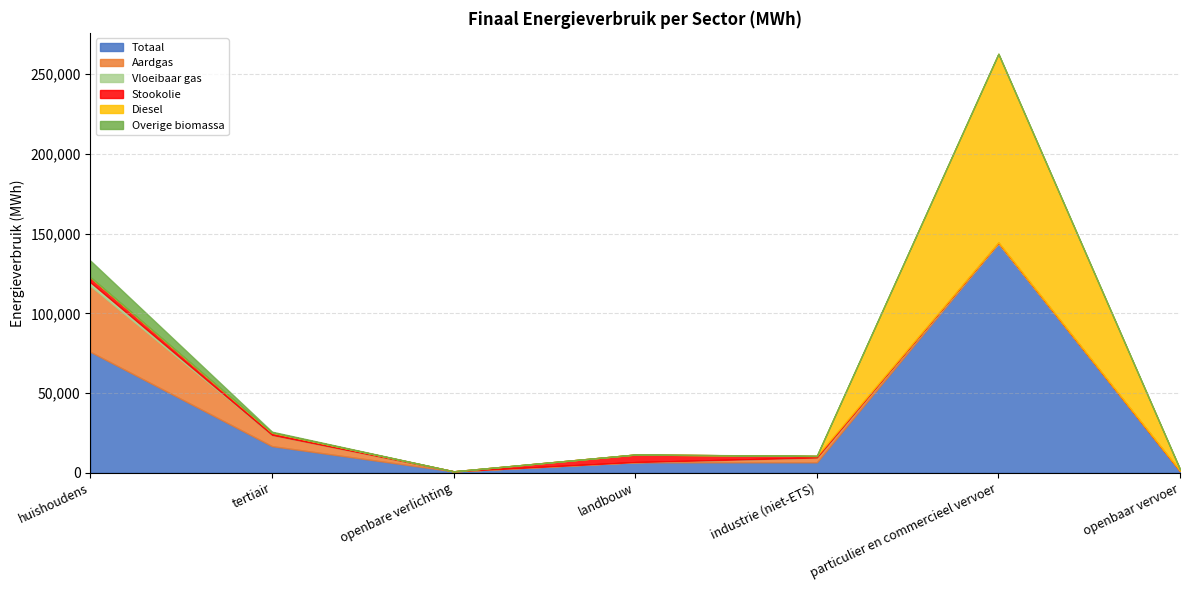

Which category has the lowest value across all series?

openbare verlichting